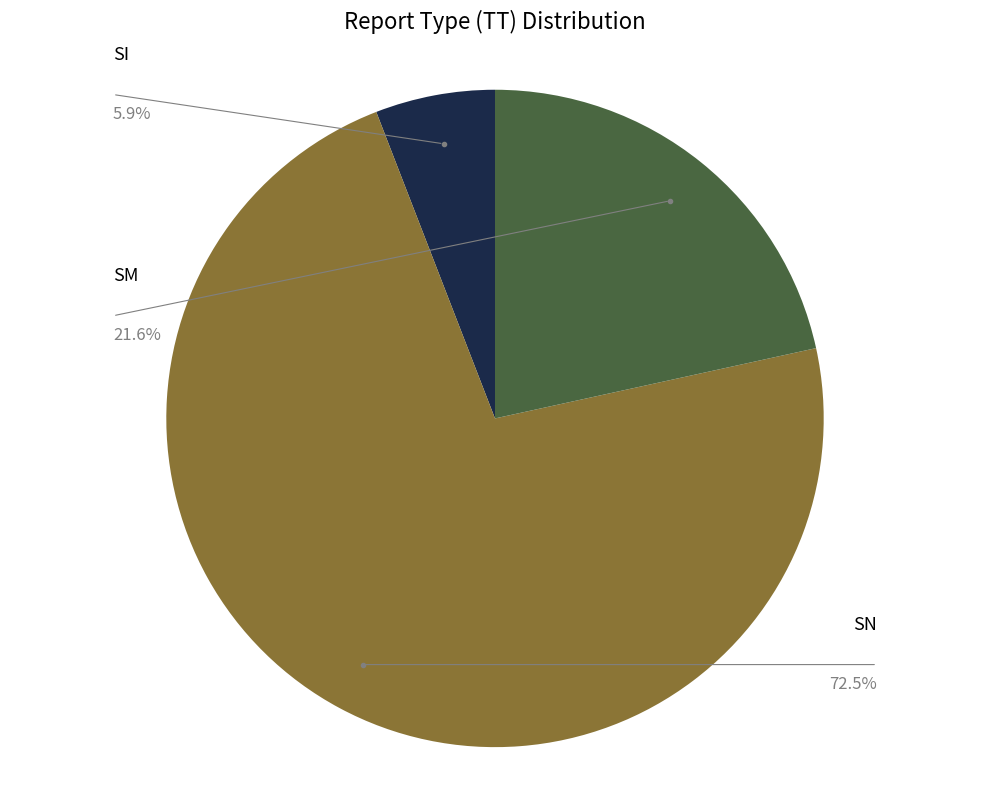

Which category has the smallest portion of the pie?

SI